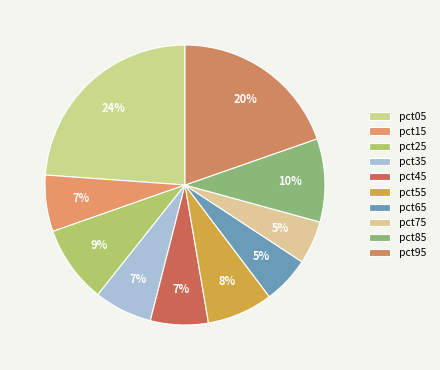

Is there a majority slice in this chart?

No